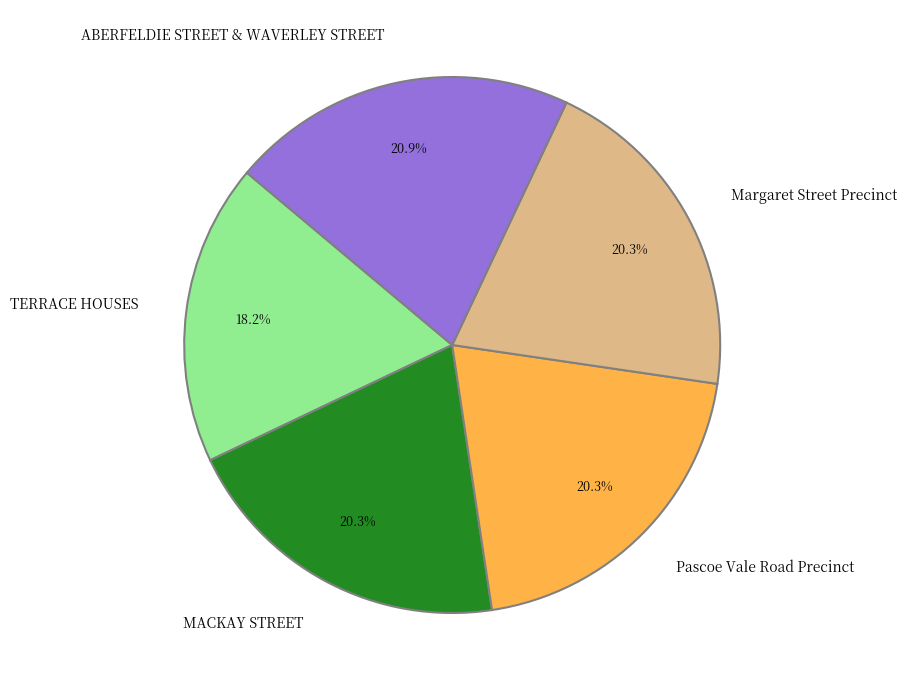

To the nearest percent, what is the difference between the largest and smallest slice percentages?

3%